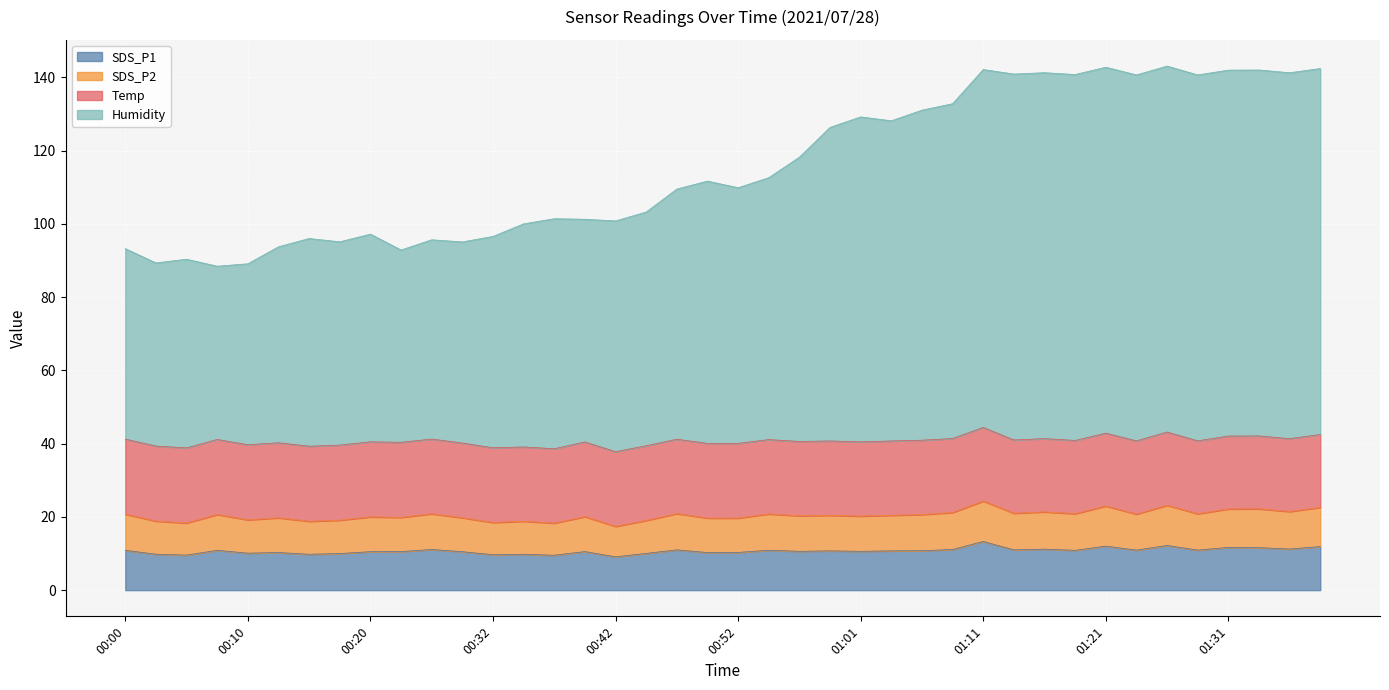

What is the smallest value displayed?

9.1